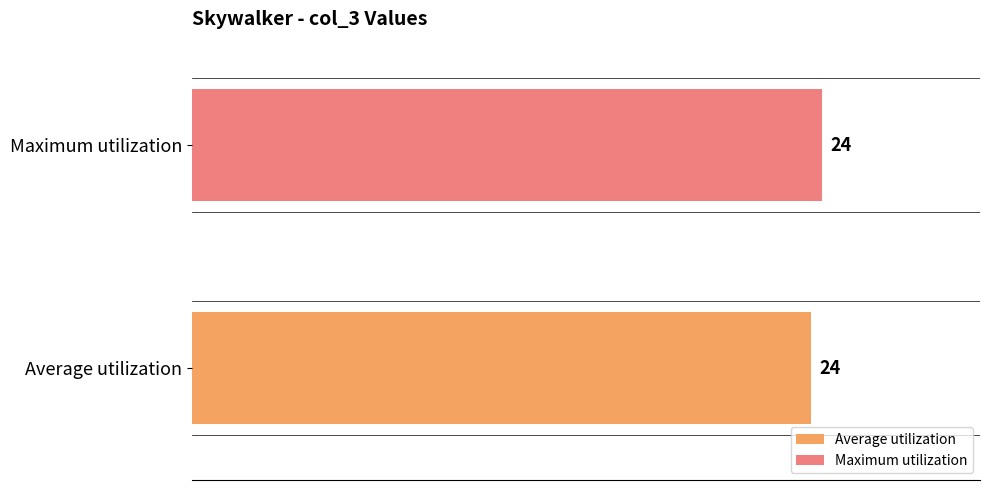

Which series has the widest spread of values?

Average utilization